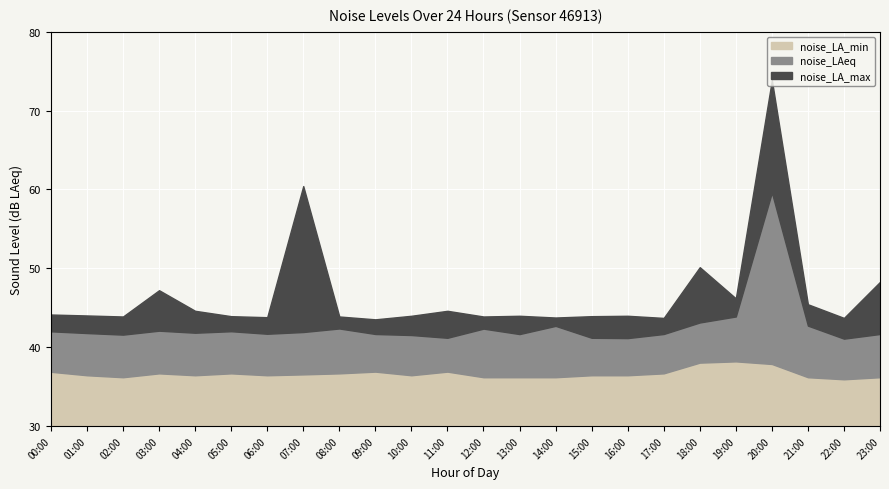

What is the approximate value of noise_LAeq at 08:00?

42.4